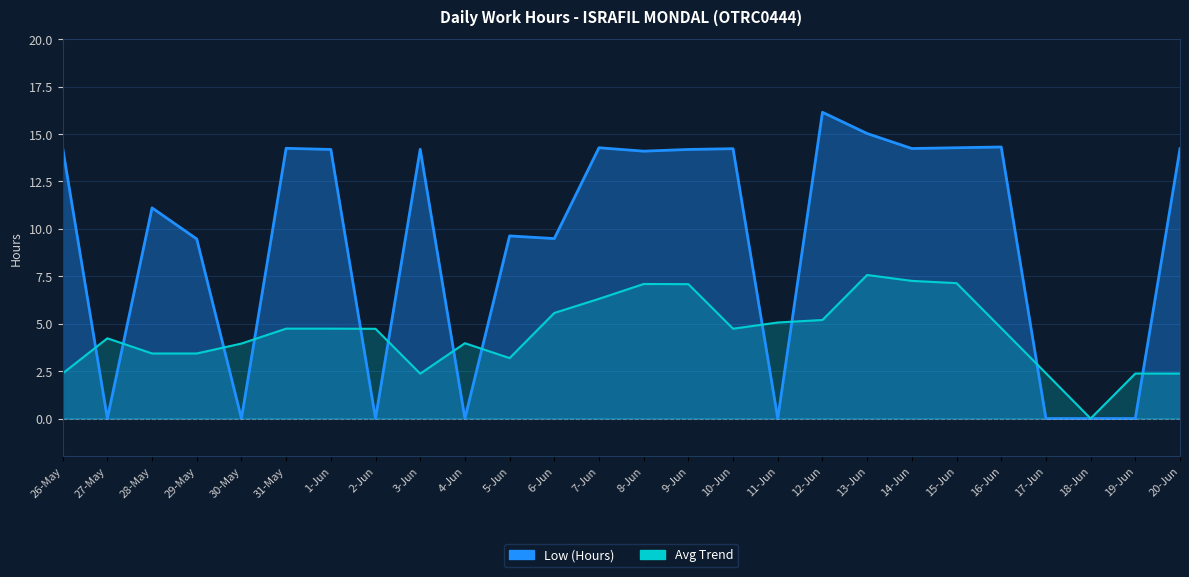

How many categories are shown in the chart?

26